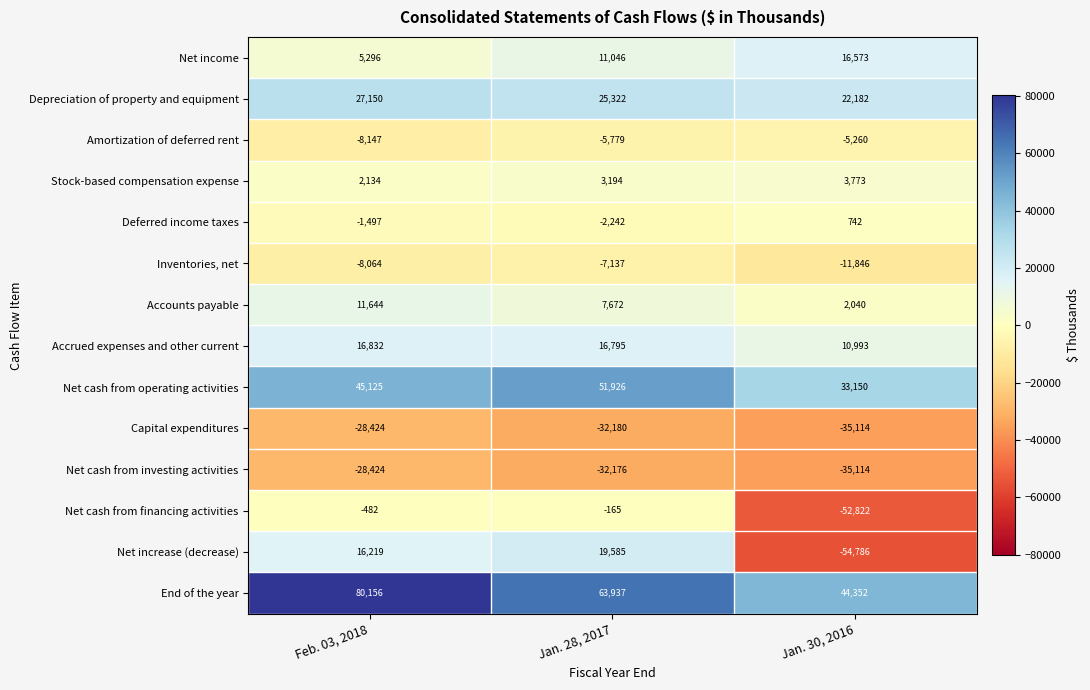

What is the spread (max minus min) of values at Jan. 28, 2017?

96117